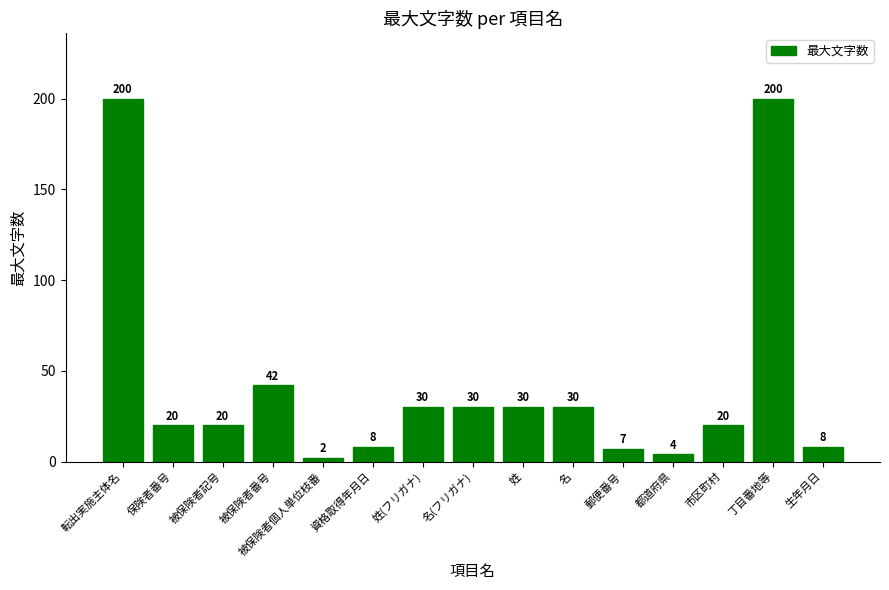

How many data points are less than 20?

5